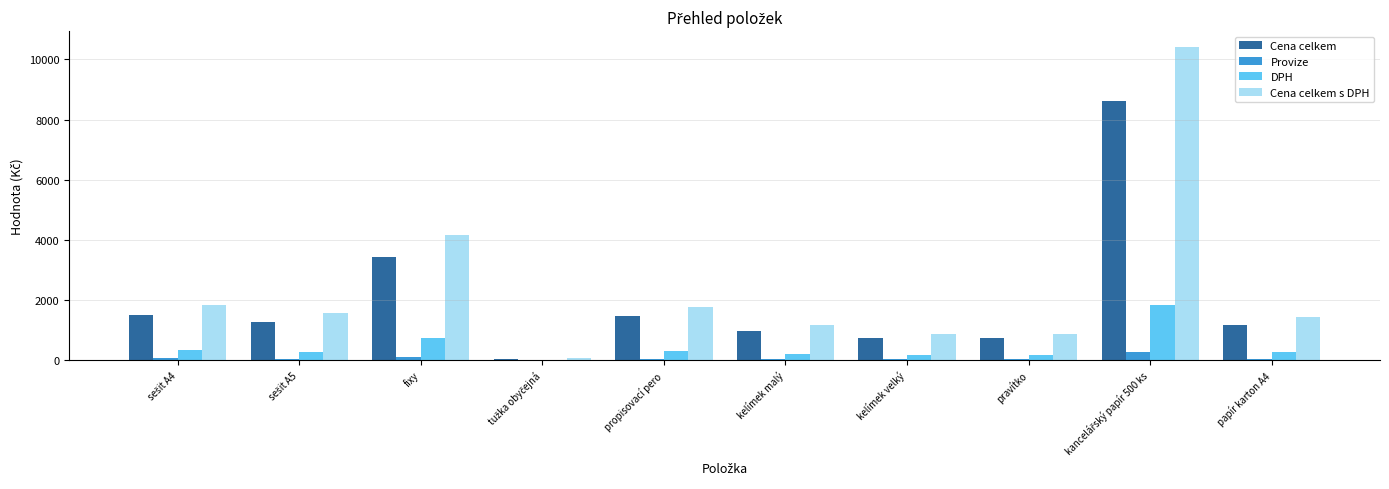

Count the number of categories in the chart.

10